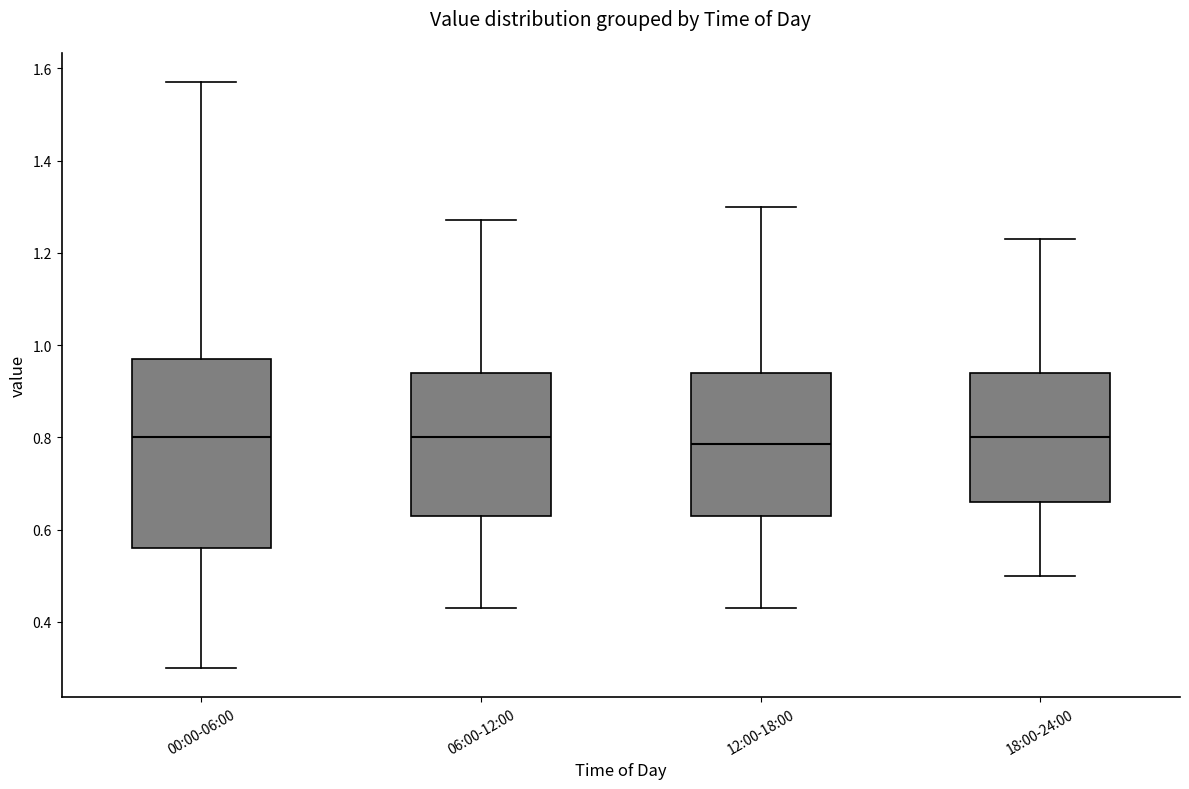

Reading left to right, transcribe this box plot: for each box, give where its median line is, the range the box spans, and where its two whiskers end, as read against the y-axis. The values are not printed on the chart, so give them approximately, as read against the axis.

00:00-06:00: median 0.80, box 0.56 to 0.98, whiskers 0.30 to 1.58
06:00-12:00: median 0.80, box 0.64 to 0.94, whiskers 0.44 to 1.28
12:00-18:00: median 0.78, box 0.64 to 0.94, whiskers 0.44 to 1.30
18:00-24:00: median 0.80, box 0.66 to 0.94, whiskers 0.50 to 1.24